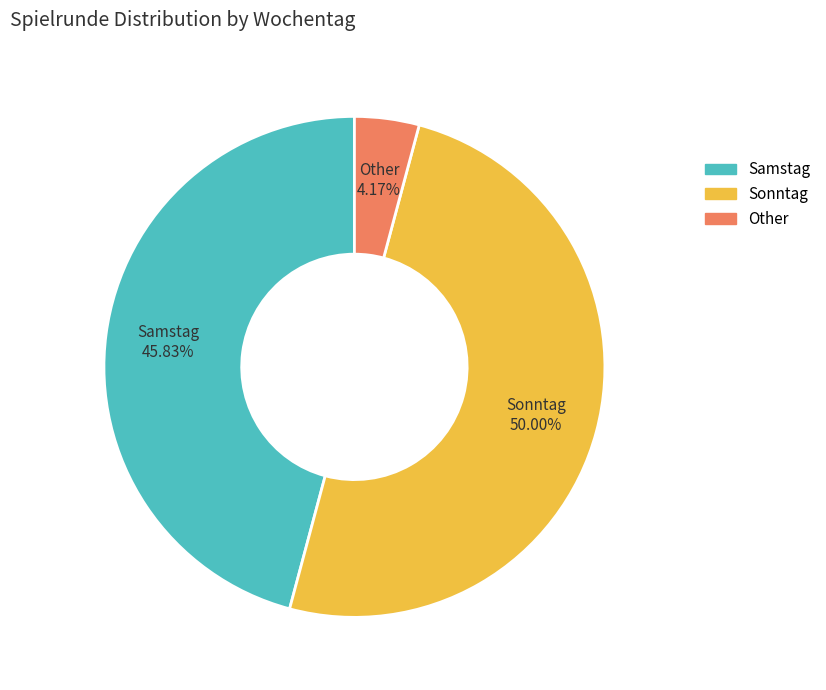

Count the number of slices in the pie.

3